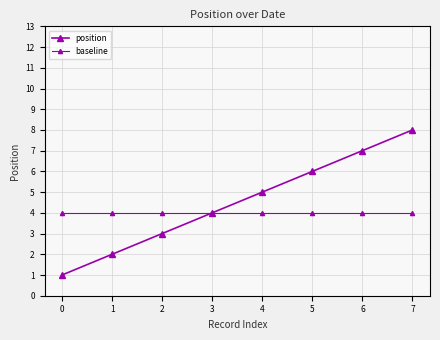

How many series are shown in this chart?

2